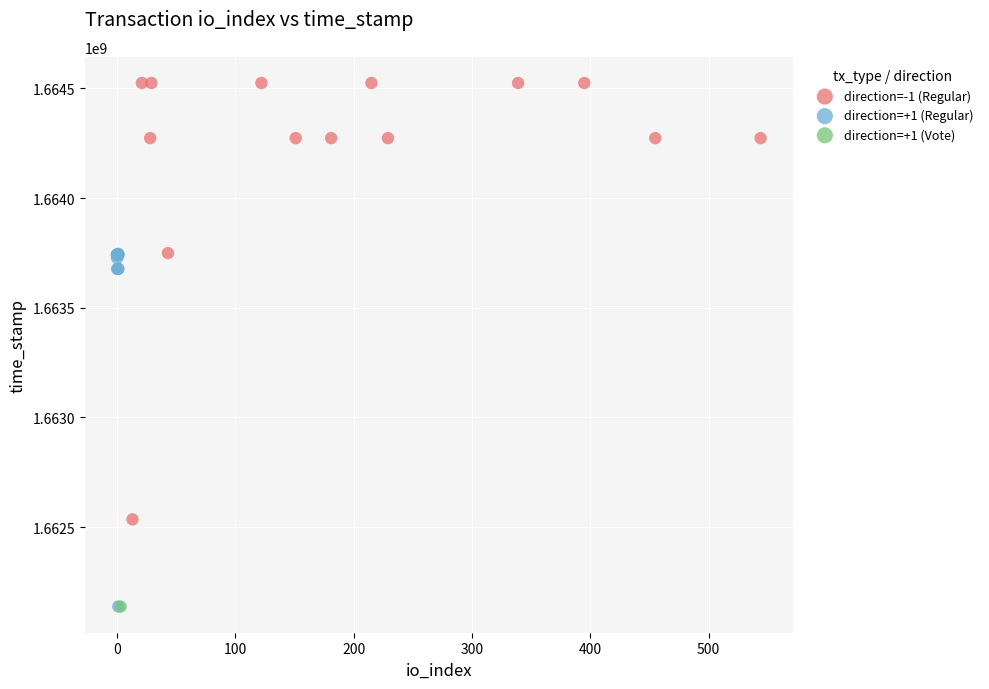

What are all the series names shown in the legend?

direction=-1 (Regular), direction=+1 (Regular), direction=+1 (Vote)